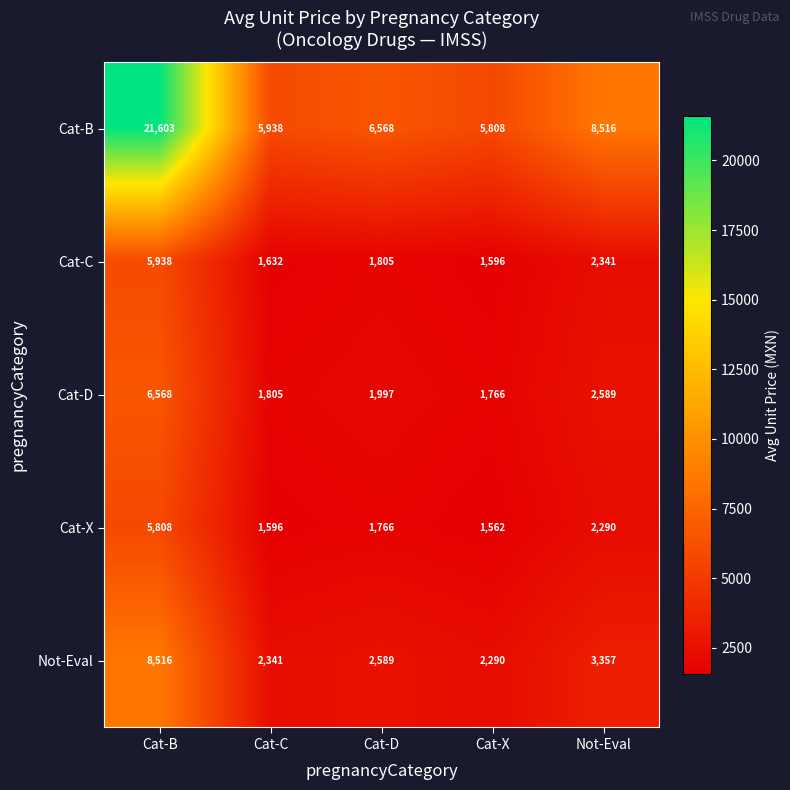

True or false: Cat-C has a value of 2990 at Cat-D.

False